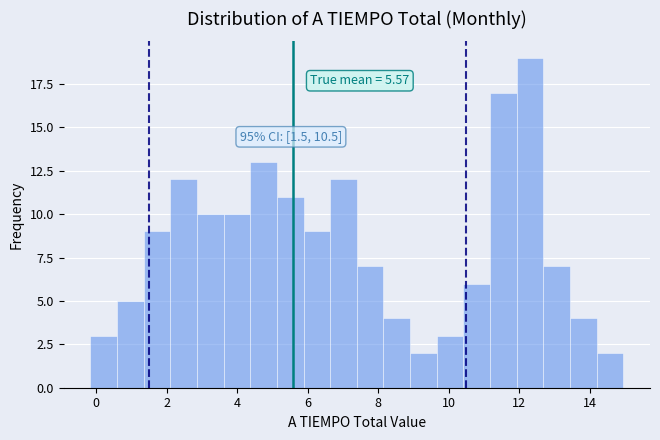

Around what value on the x-axis is the tallest bar? Give the approximate position of its centre, as read against the axis.

12.4